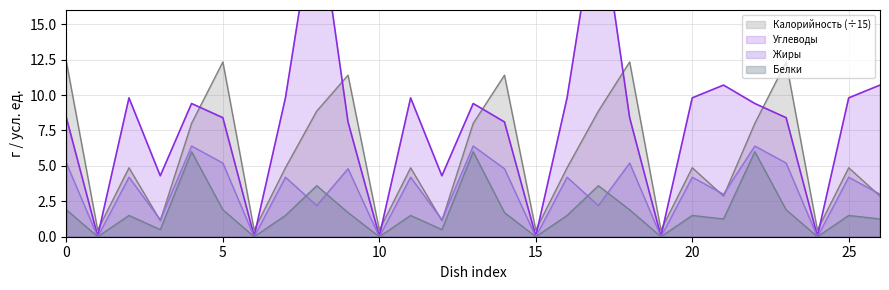

True or false: Жиры and Углеводы cross at least once.

False